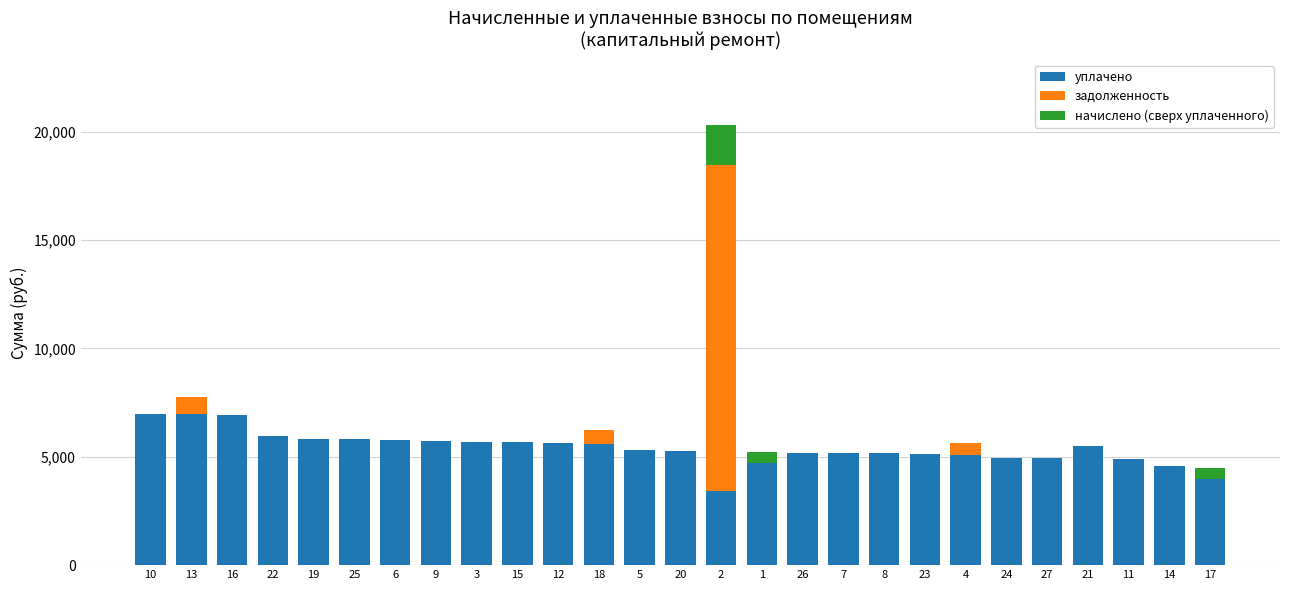

The value of уплачено at 2 is 4615.2. True or false?

False